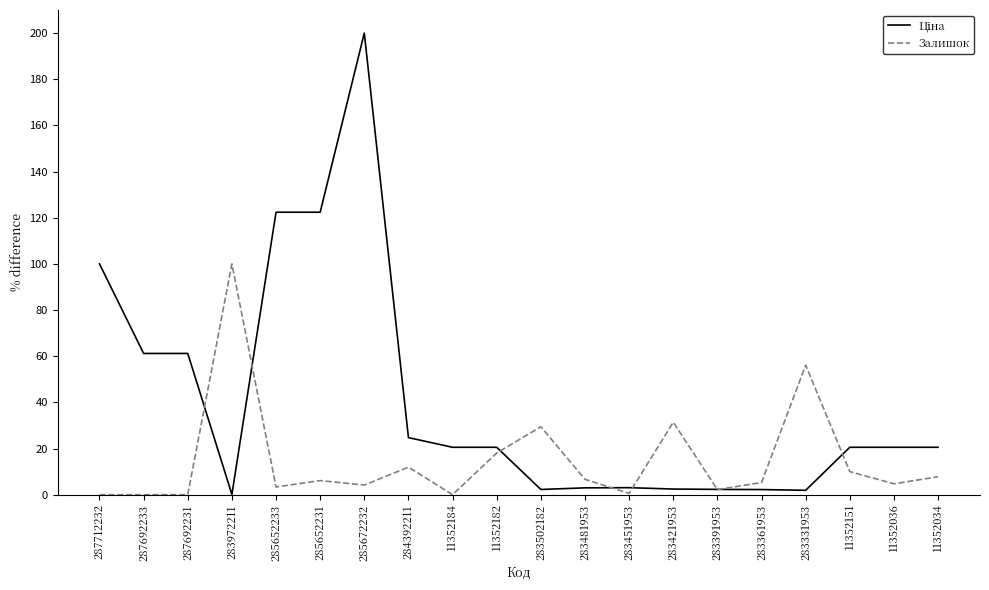

Which label corresponds to the largest value in the chart?

285672232